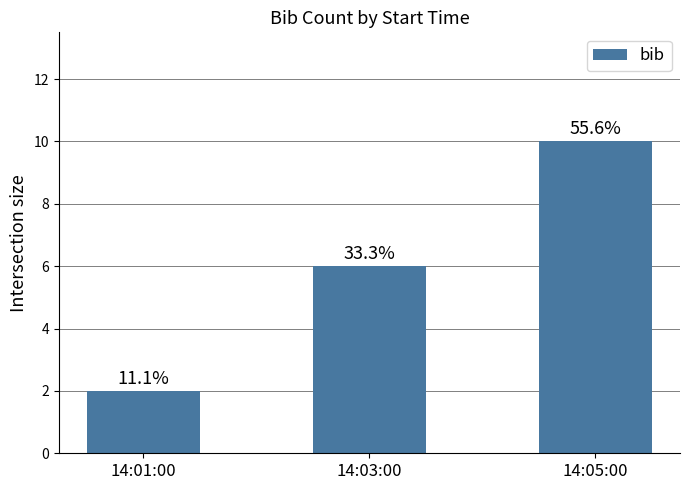

Does the chart contain any negative values?

No